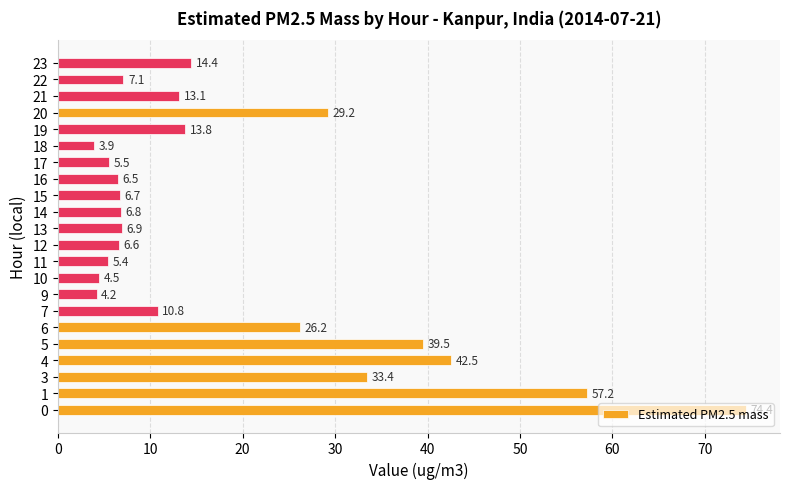

What is the difference between the maximum and second lowest values?

70.2